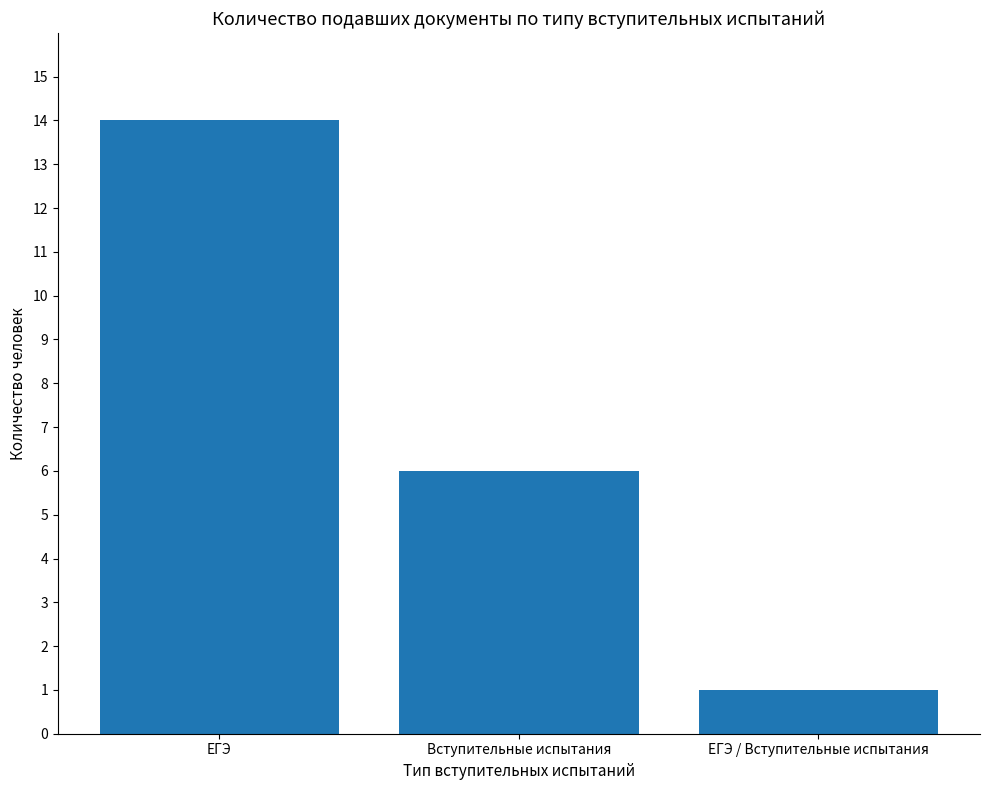

Reading right to left, what are all the values shown in this chart?

1	6	14